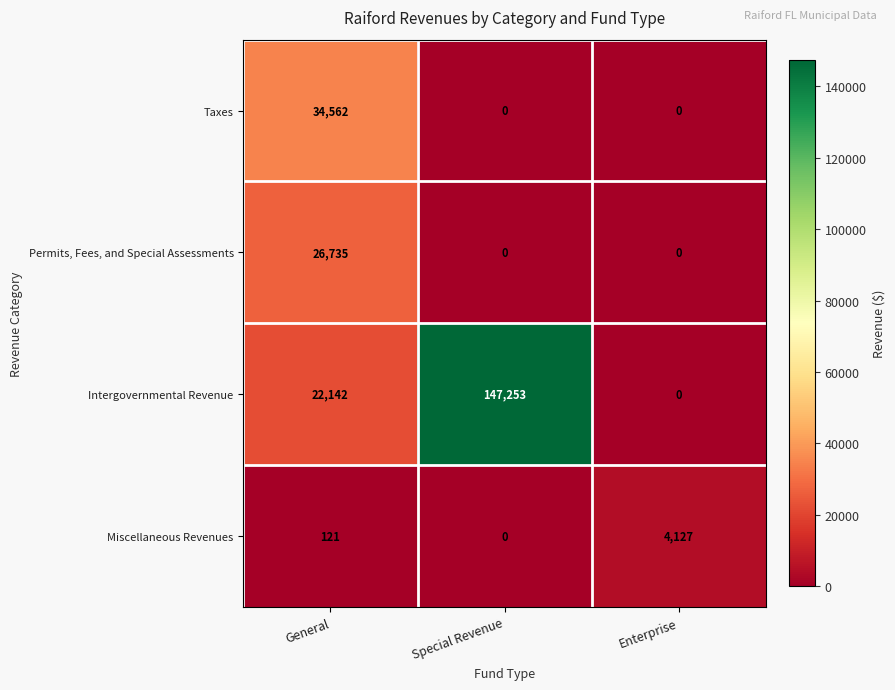

Is it true that Intergovernmental Revenue equals 52986 at Enterprise?

False